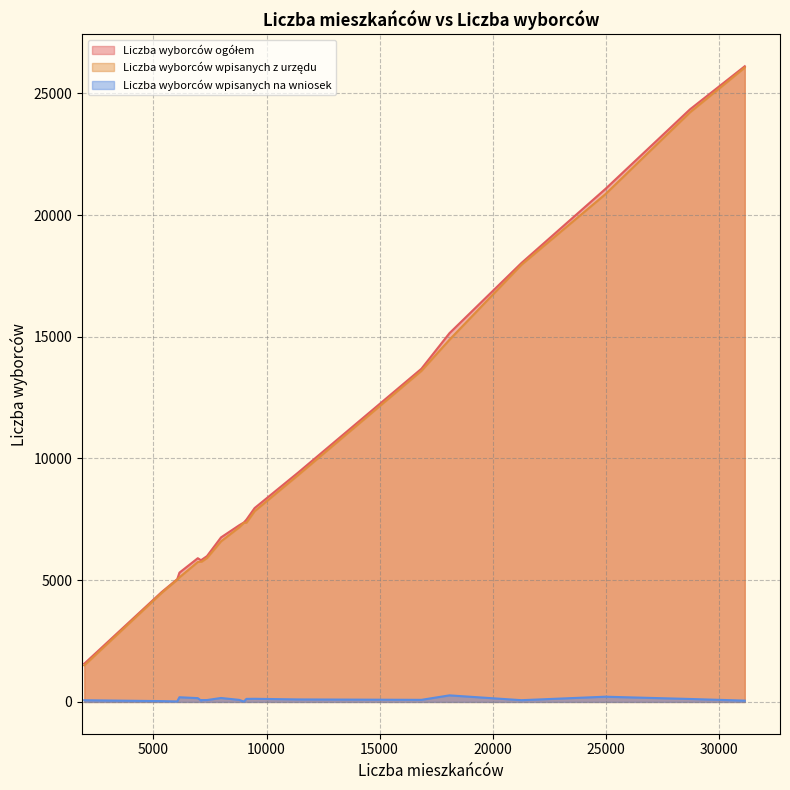

What is the difference between the highest and lowest values at m. Bielawa?

24218